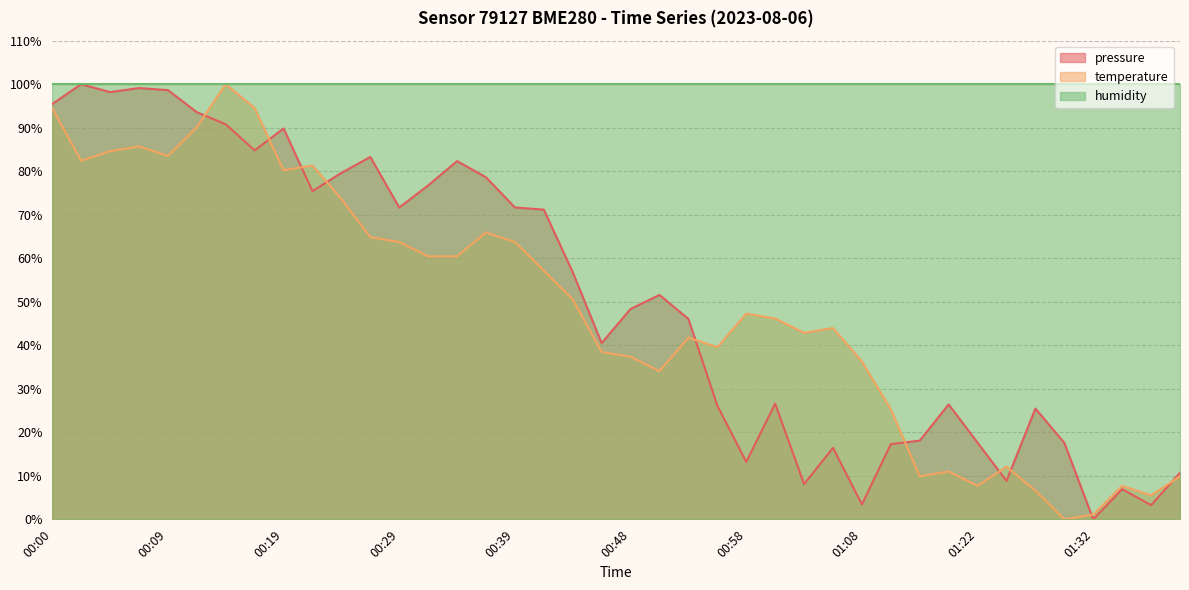

What is the approximate value of temperature at 01:08?

36.3